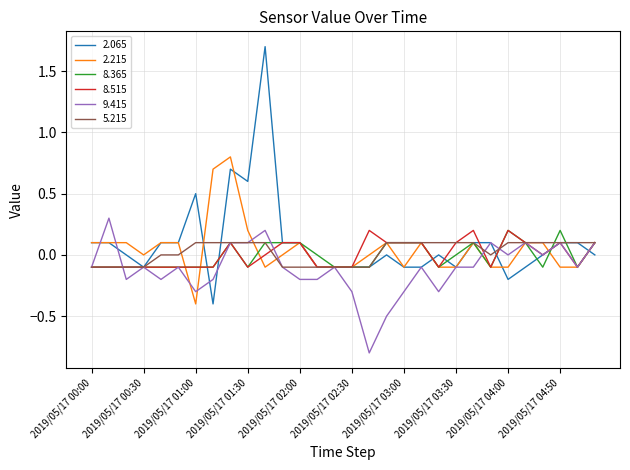

What is the minimum value shown in the chart?

-0.8